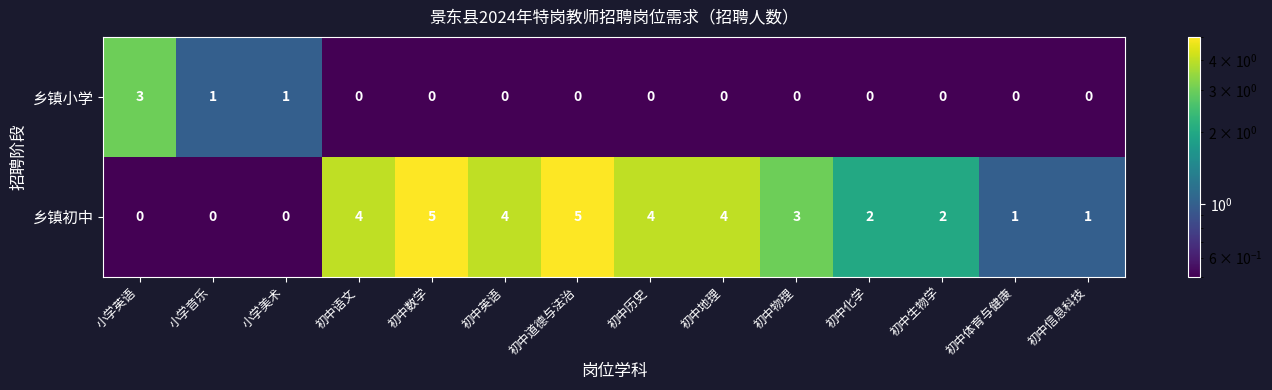

Between 初中英语 and 初中化学, which series saw the biggest shift?

乡镇初中